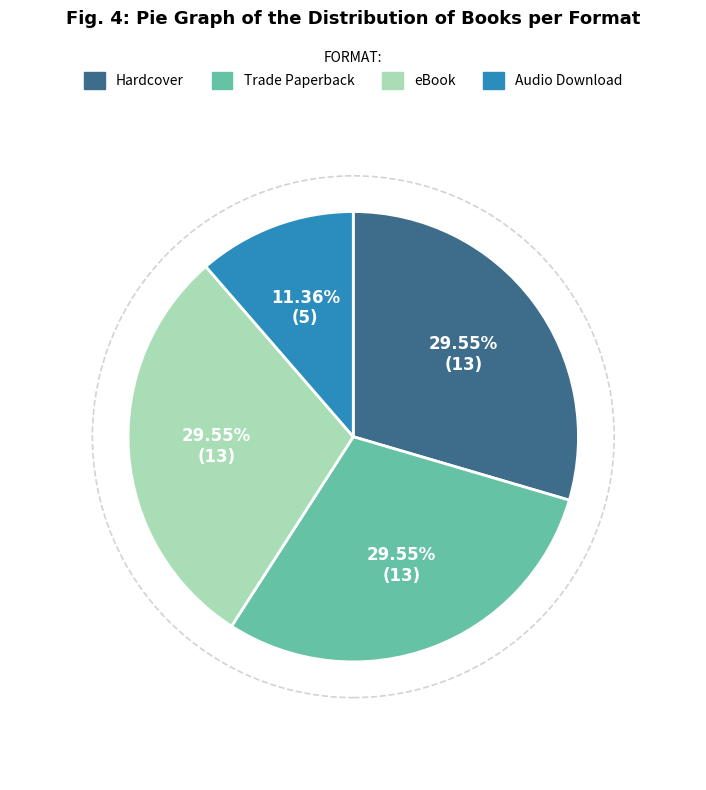

To the nearest percent, what percentage of the pie is Trade Paperback?

30%